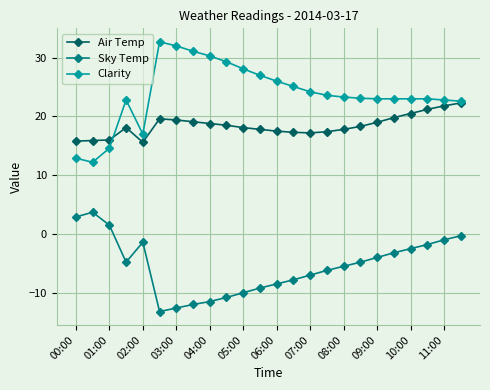

How many lines are shown in the chart?

3